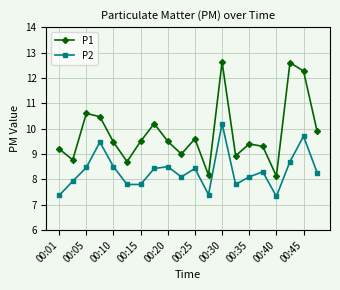

What is the value of the P2 point at the 10th from the left?

8.1